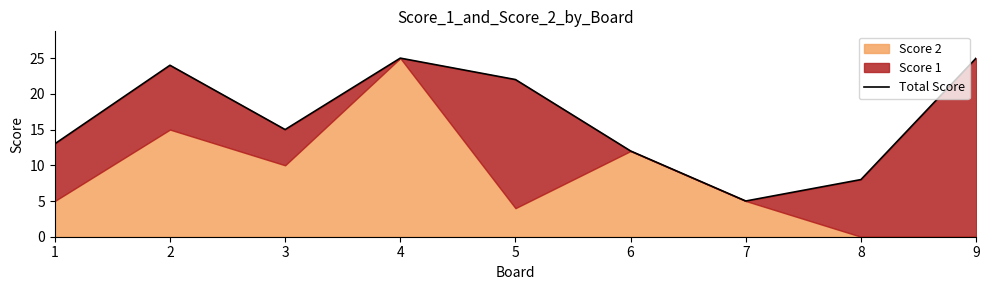

What is the change in value from 3 to 7?

-10